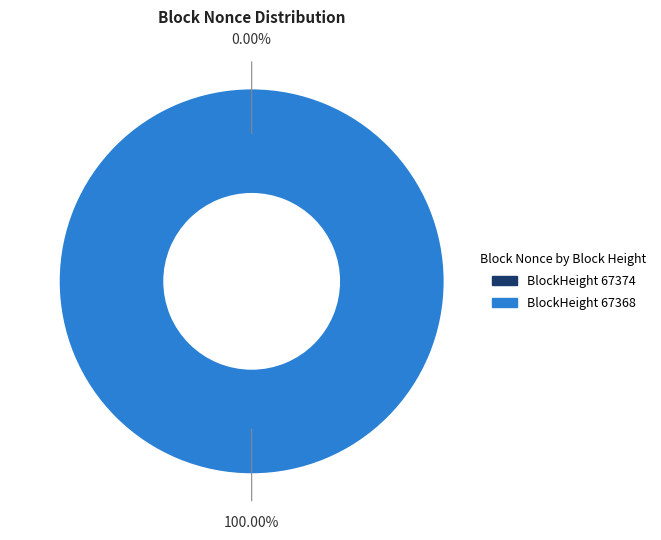

Is there a majority slice in this chart?

Yes